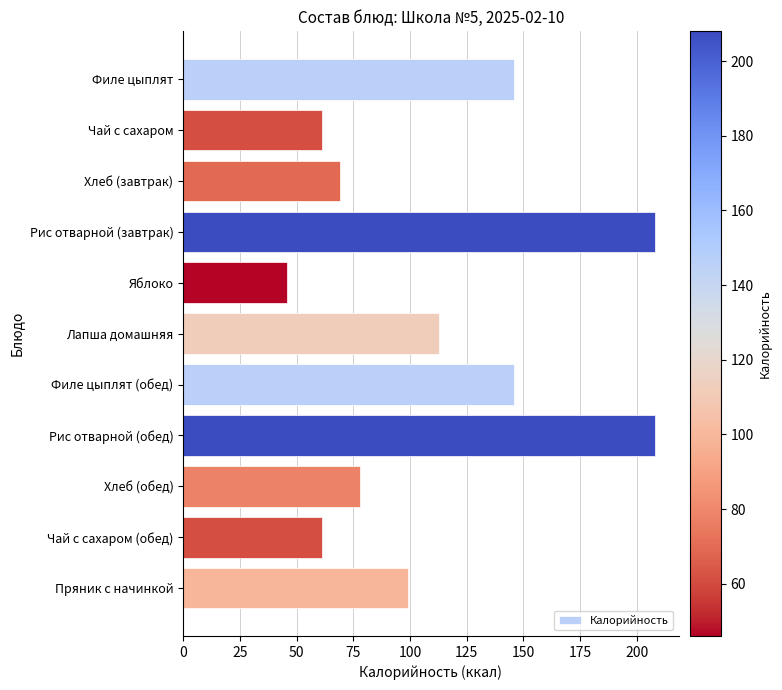

Is it true that the value at Лапша домашняя is 113?

True